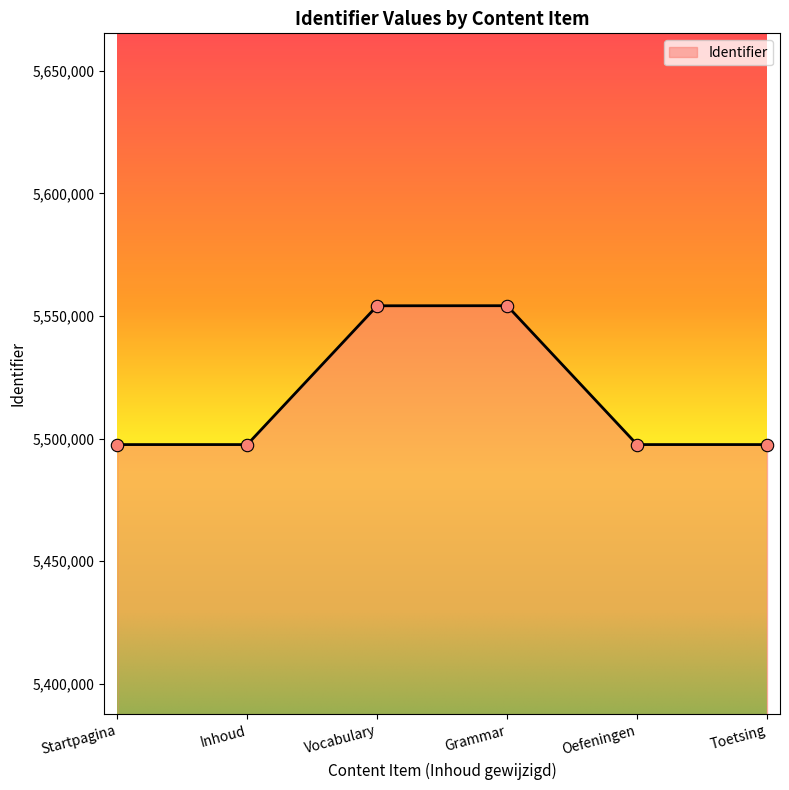

What is the change in value from Grammar to Toetsing?

-56633